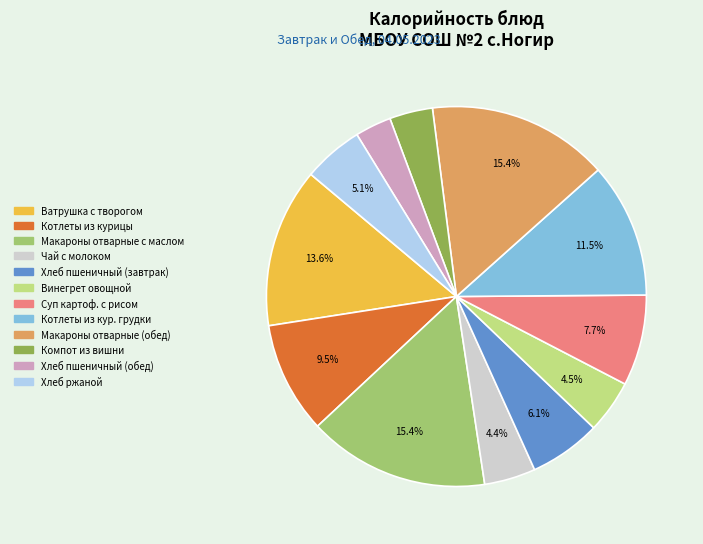

What is the smallest slice in the pie chart?

Хлеб пшеничный (обед)